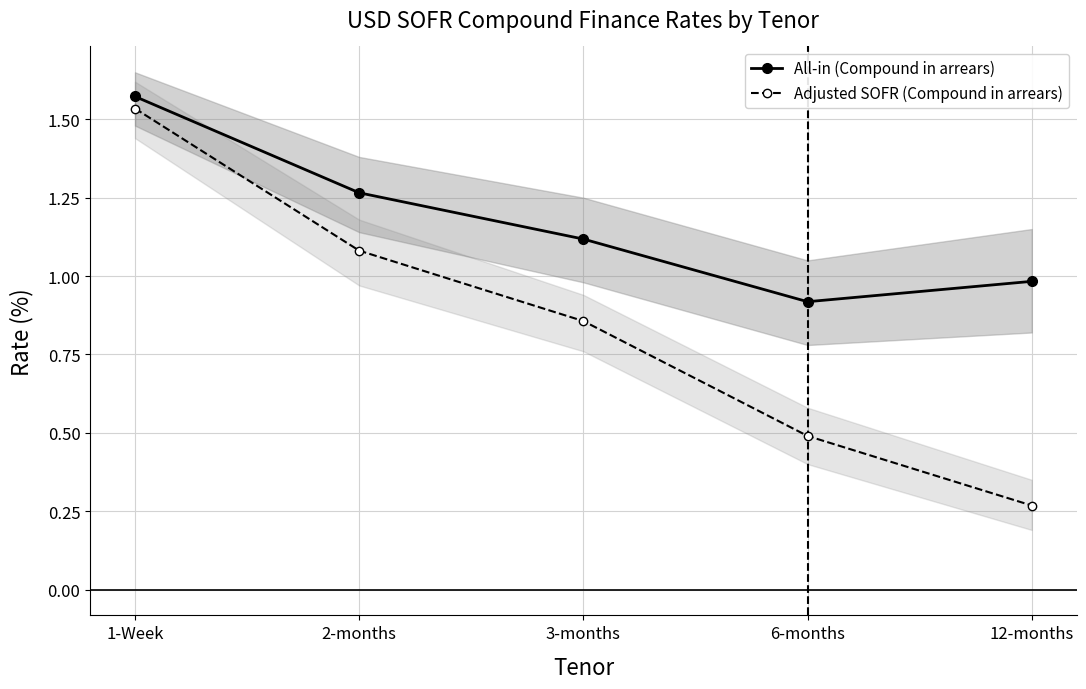

Which series has the widest spread of values?

Adjusted SOFR (Compound in arrears)